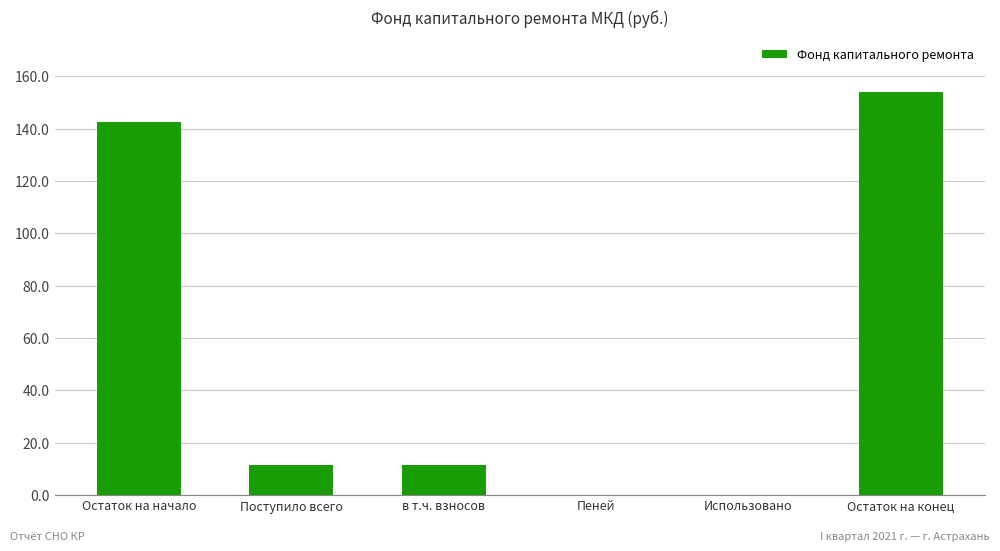

Reading left to right, extract all data points from this chart.

142.6	11.4	11.4	0.0	0.0	154.0